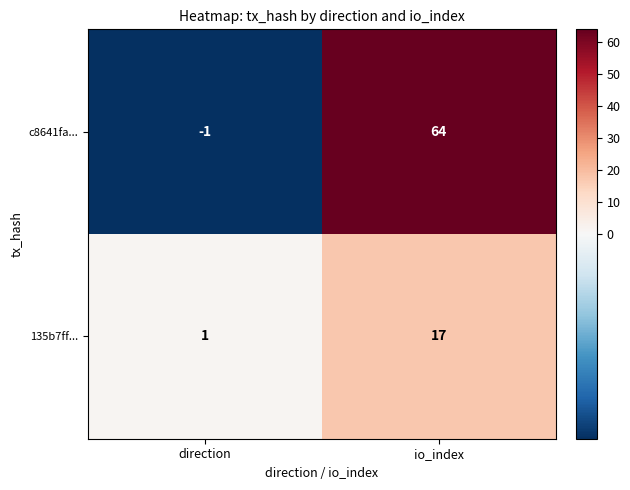

The c8641fa... series shows 64 at io_index. True or false?

True